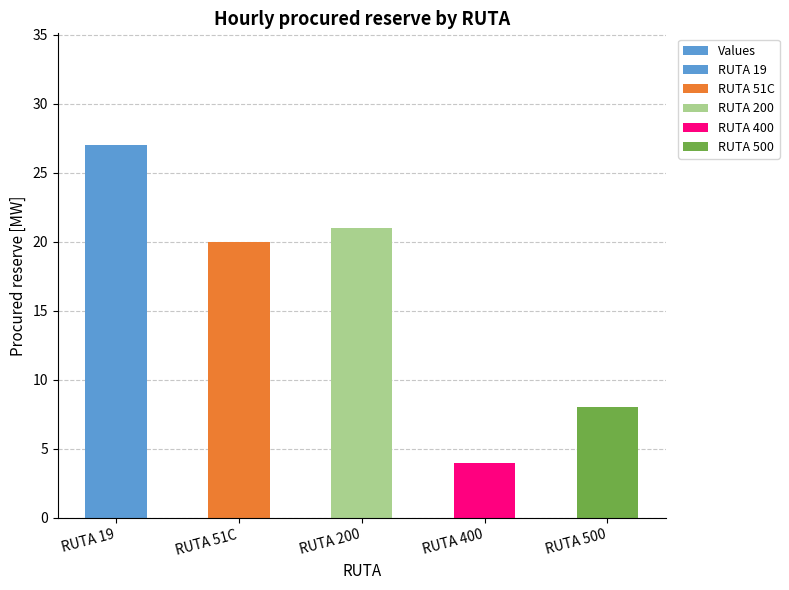

The value at RUTA 51C is 20. True or false?

True